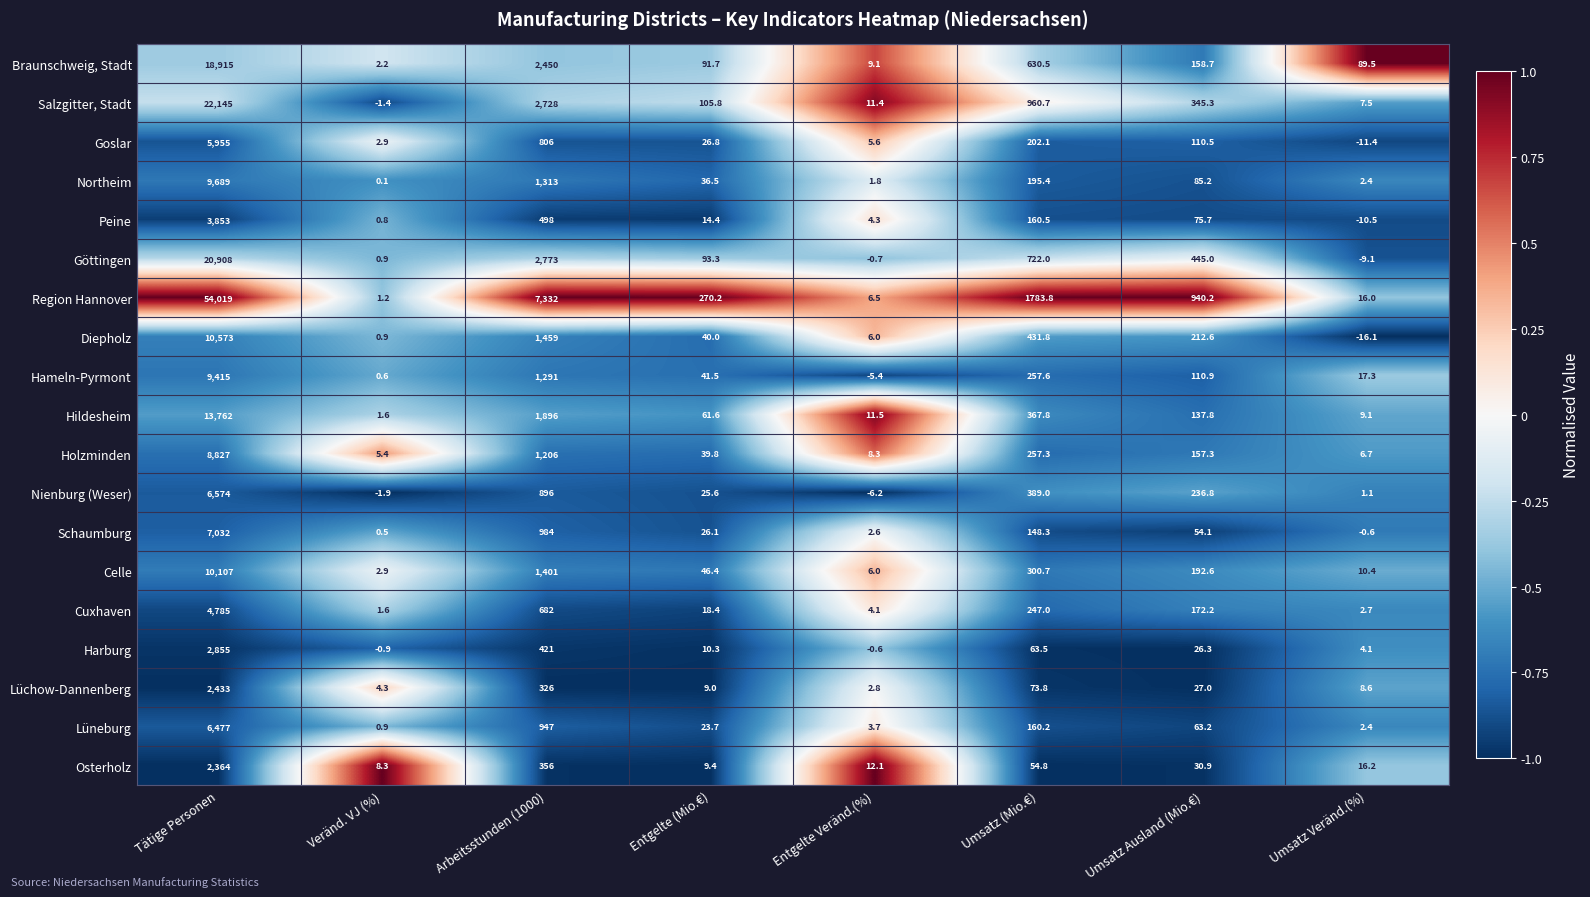

What is the difference between the maximum and minimum values in the Osterholz series?

2355.7